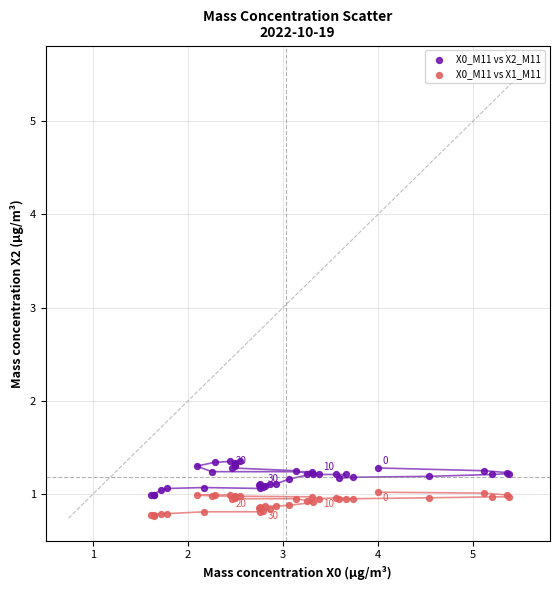

Which series has the largest Y range (max minus min)?

X0_M11 vs X2_M11